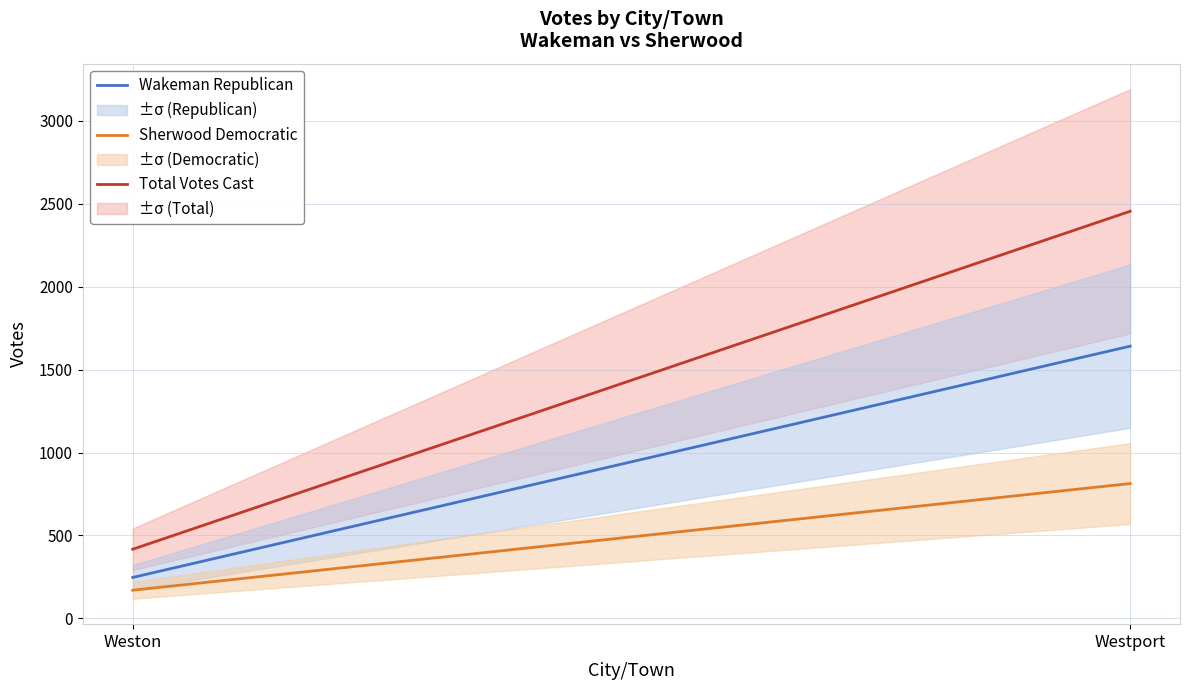

What is the sum of the Wakeman Republican values at Westport and Weston?

1888